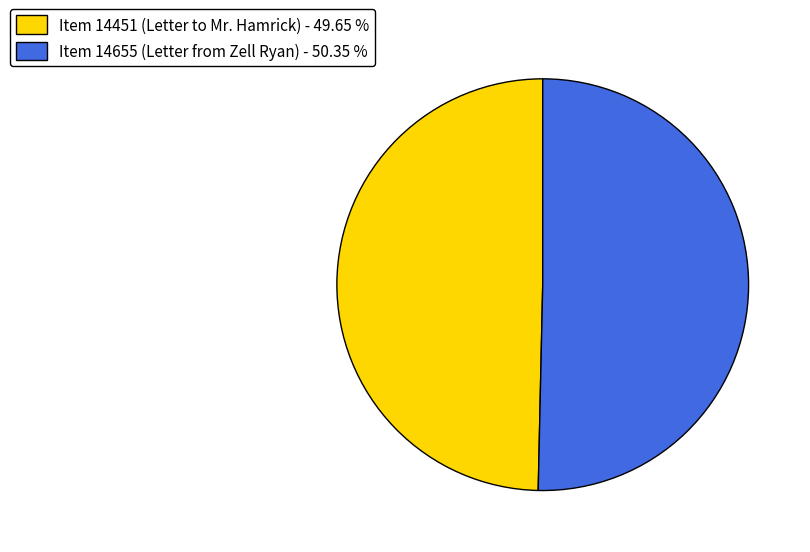

The Item 14451 (Letter to Mr. Hamrick) slice represents 57% of the pie. True or false?

False